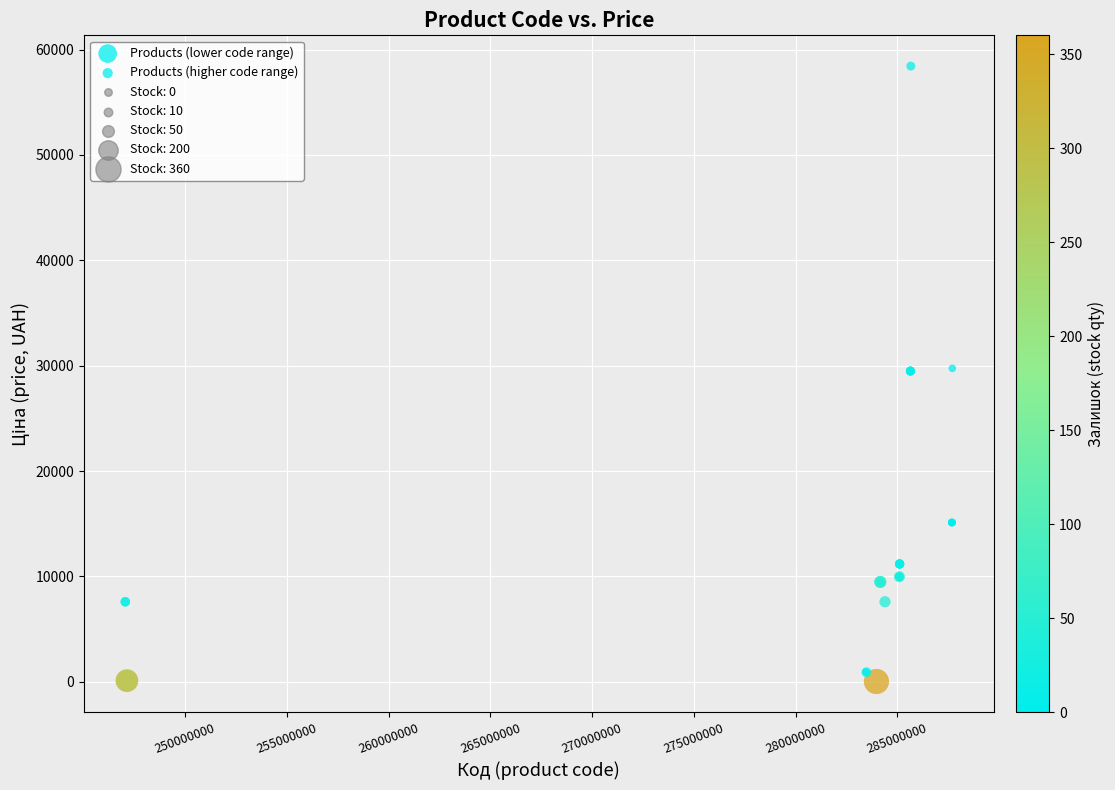

Which series has the widest spread of Y values?

Products (higher code range)